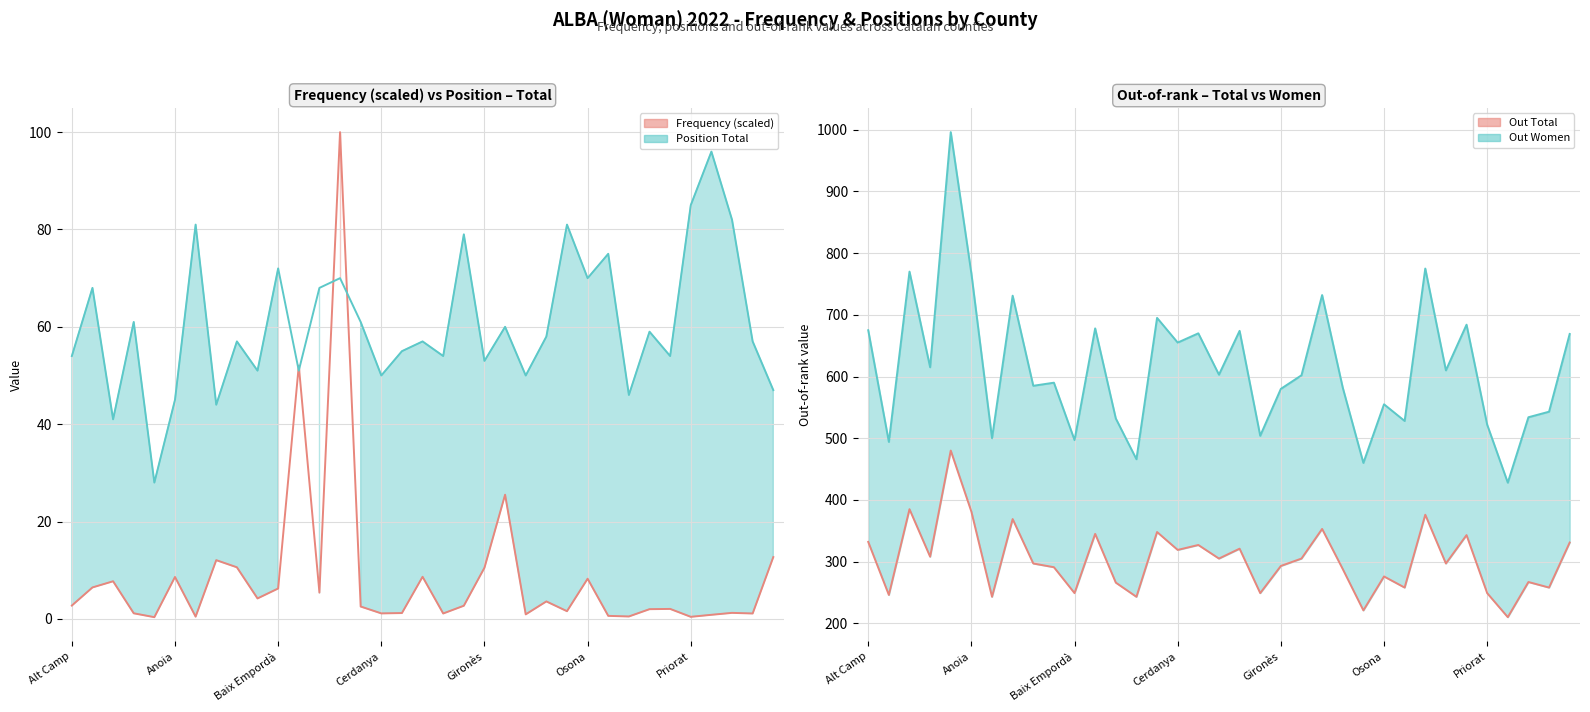

What is the approximate value of Out Women at Baix Camp?

585.0